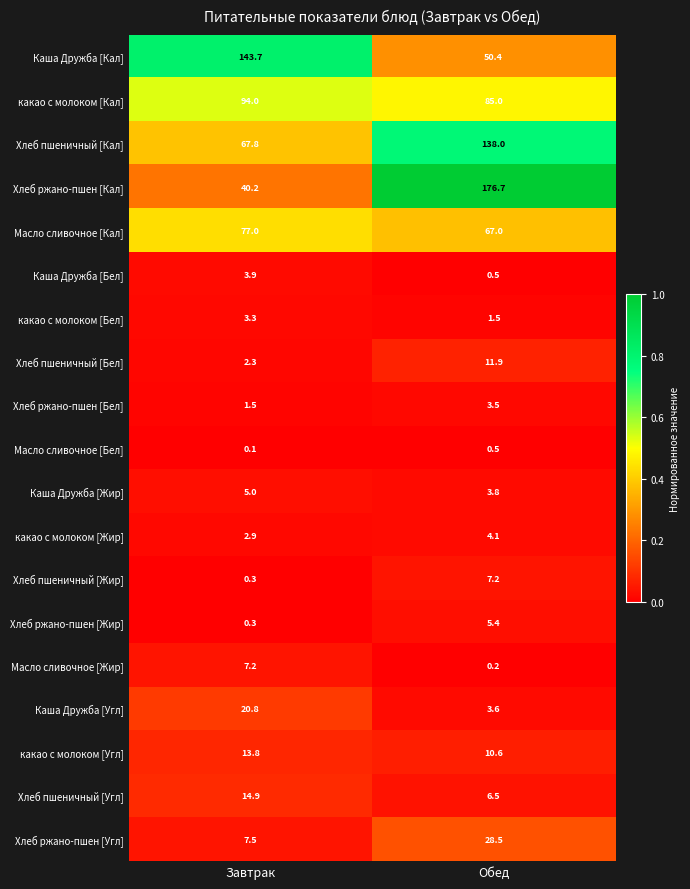

What is the difference between the maximum and minimum values in the Каша Дружба [Жир] series?

1.2